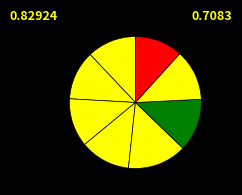

How many segments does this pie chart have?

8